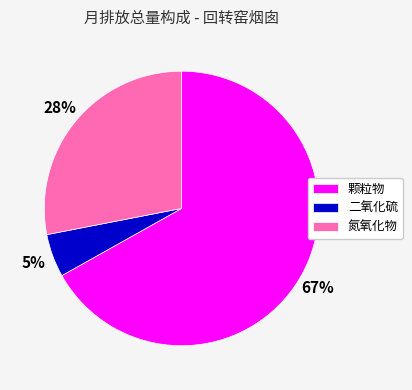

To the nearest percent, what percentage of the pie is 颗粒物?

67%